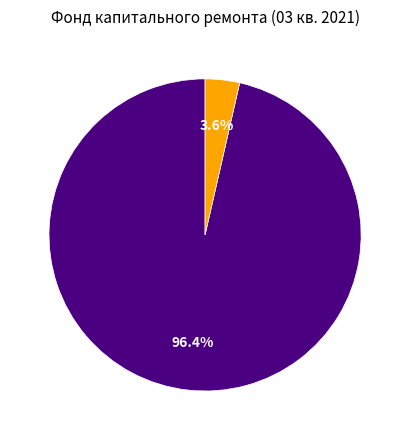

Does any single category account for the majority?

Yes